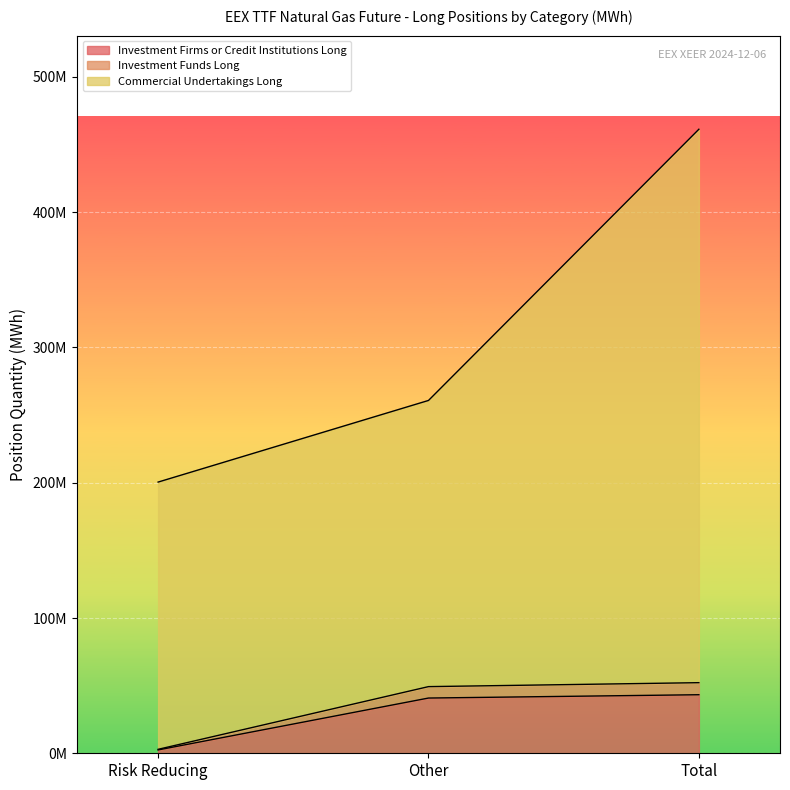

What is the lowest value of the Commercial Undertakings Long series?

200485017